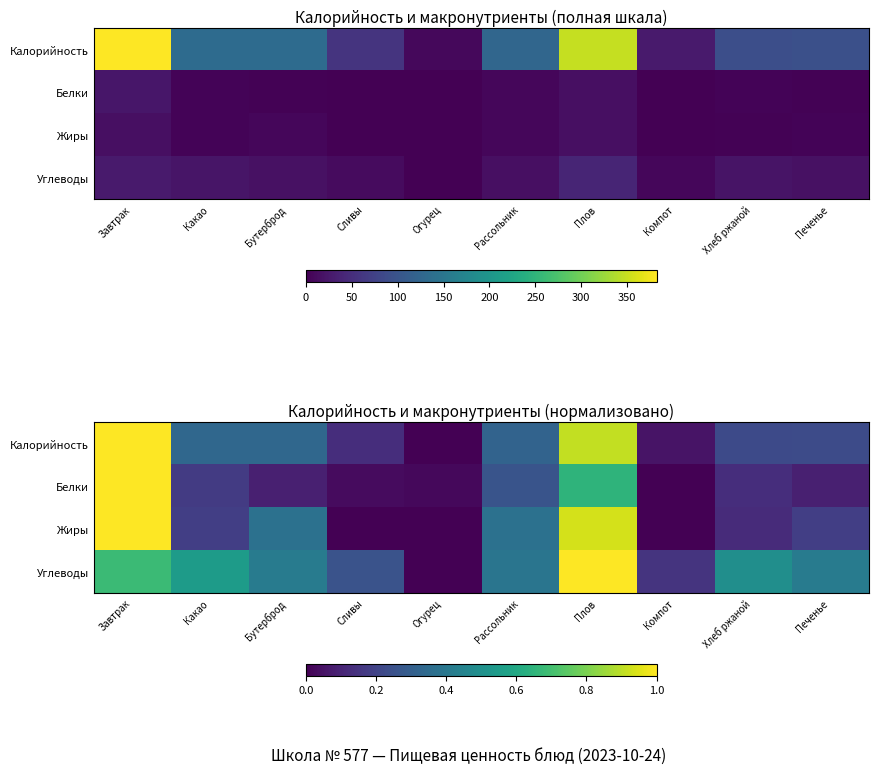

What is the difference between the maximum and second lowest values in the Жиры series?

1.0